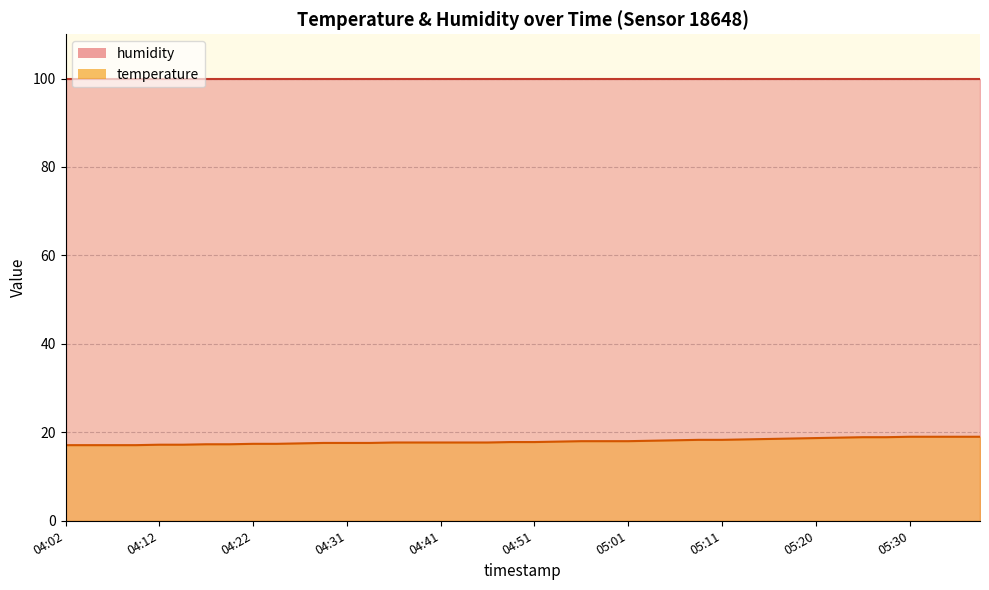

Read the value at 04:39.

17.7